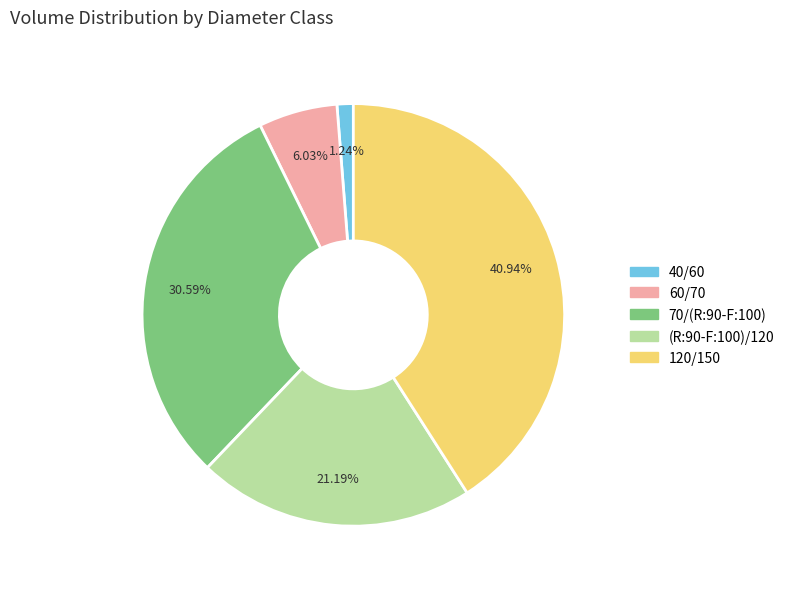

Do (R:90-F:100)/120 and 120/150 together represent more than half of the pie?

Yes